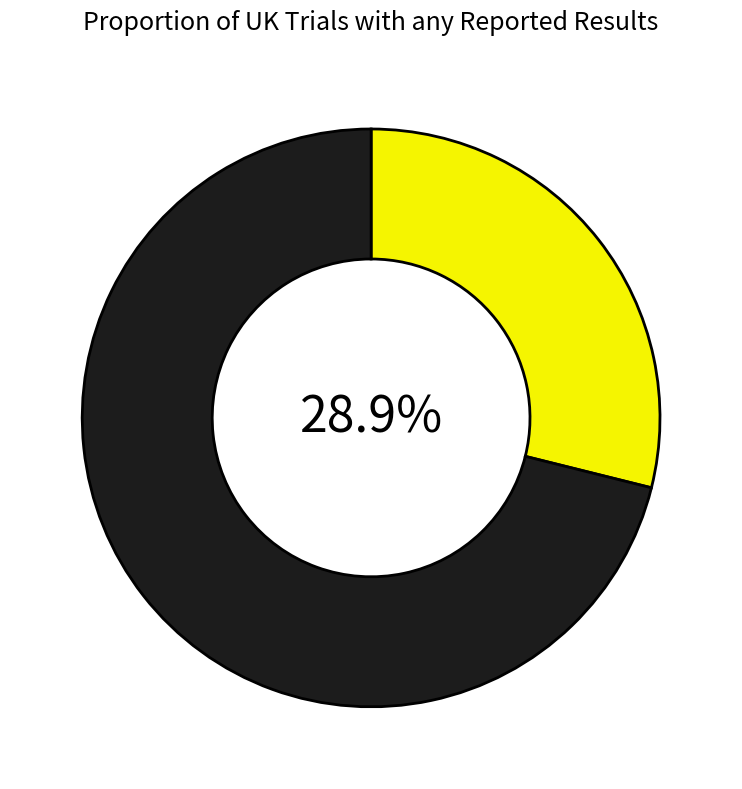

How many slices are in this pie chart?

2